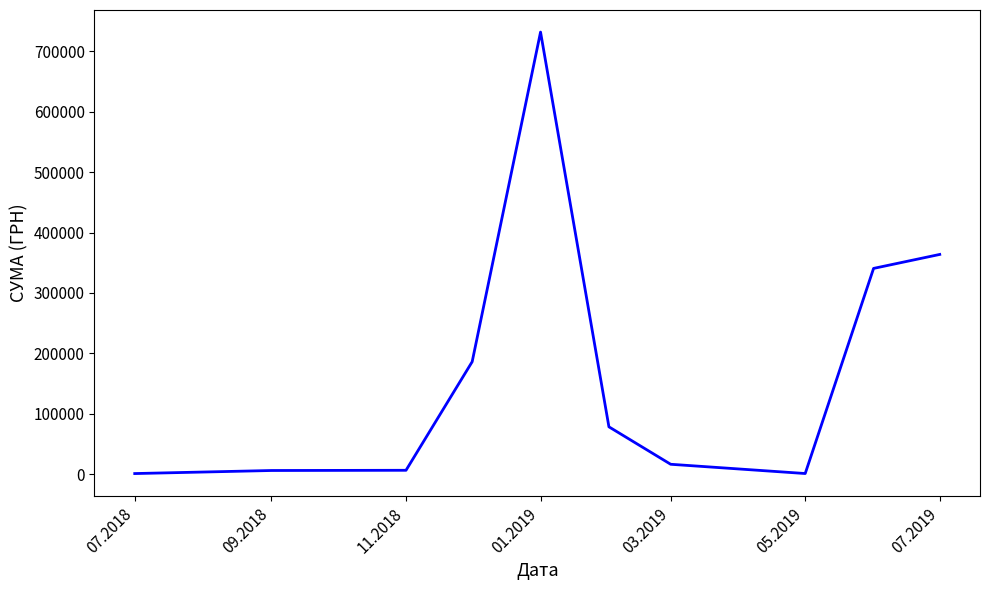

How many distinct data groups are displayed?

1